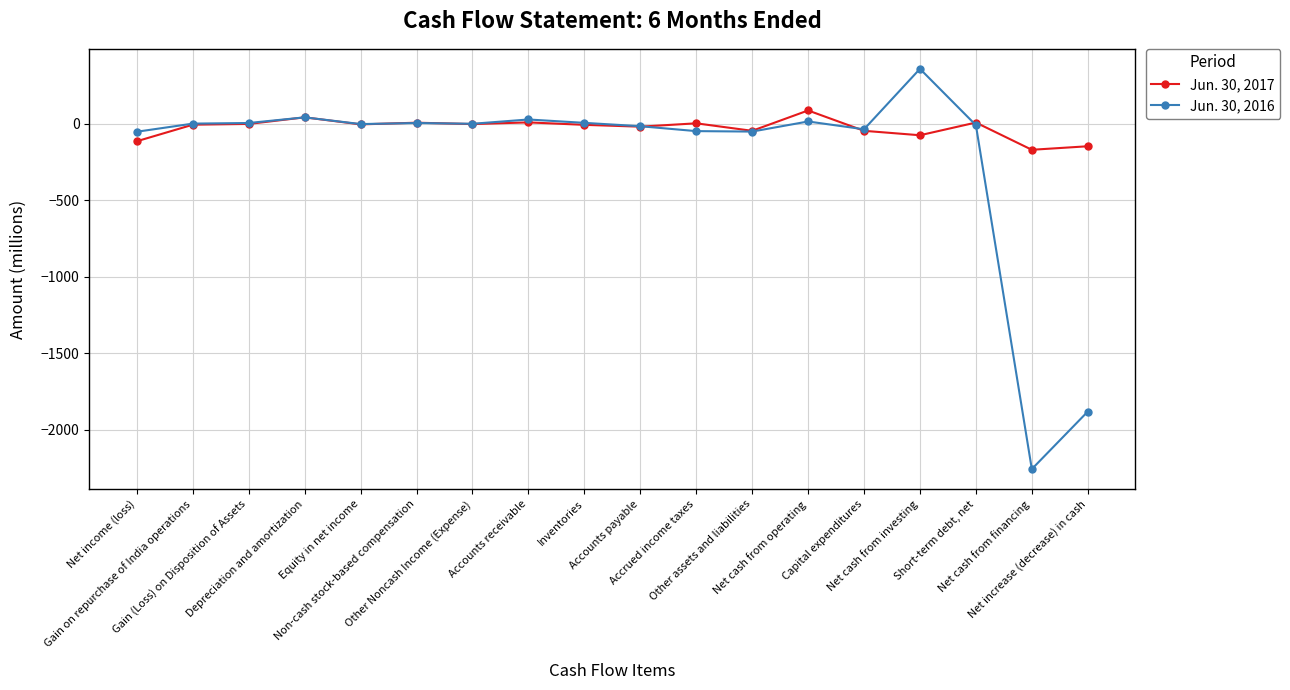

Count the number of categories in the chart.

18